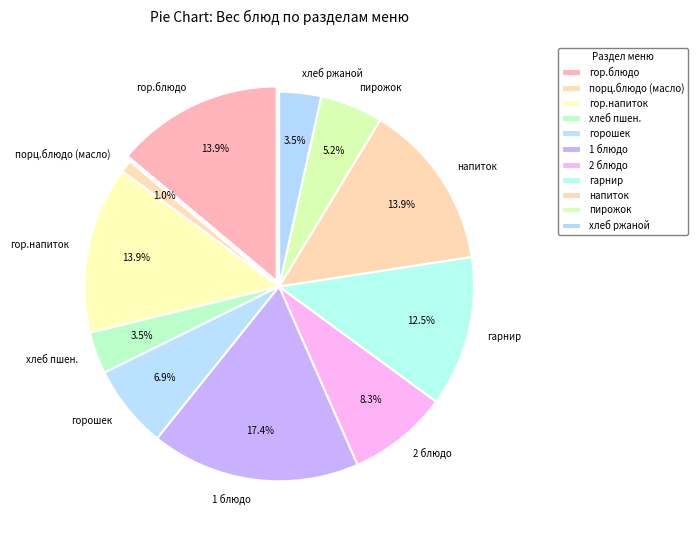

Is there any slice that represents more than half of the pie?

No